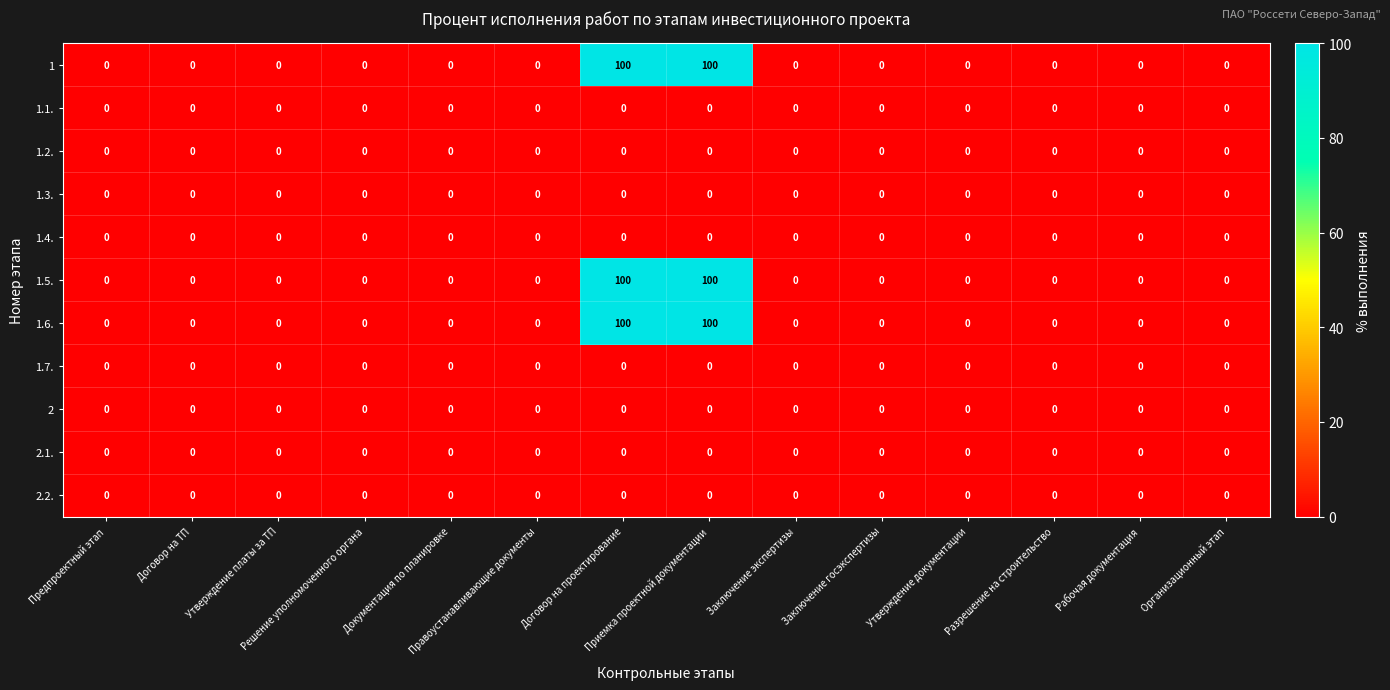

At Разрешение на строительство, list the series in order from smallest to largest.

1, 1.1., 1.2., 1.3., 1.4., 1.5., 1.6., 1.7., 2, 2.1., 2.2.